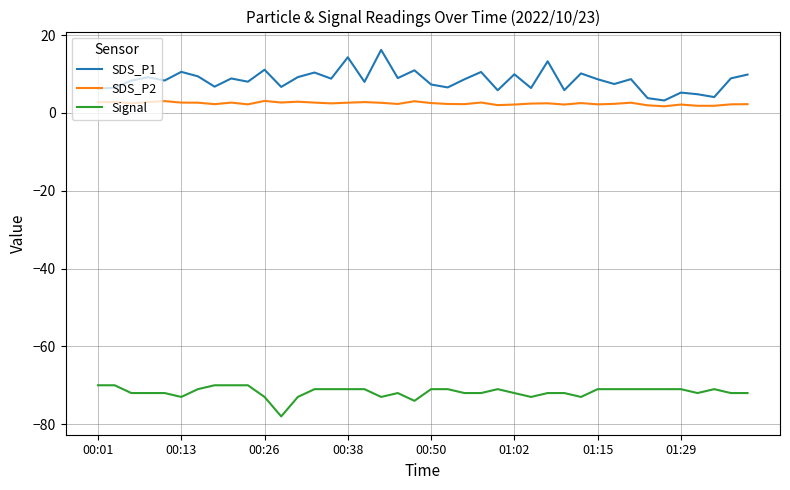

What is the highest value of the SDS_P2 series?

3.1